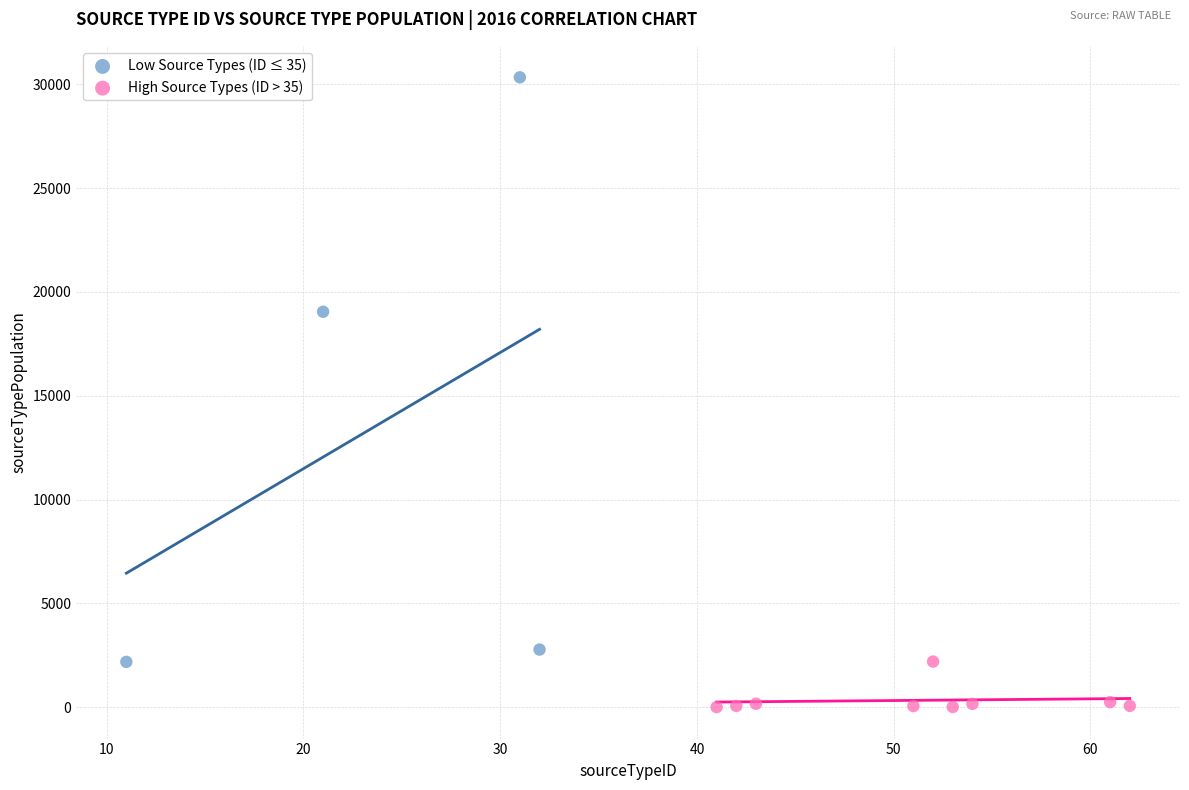

Which series contains the highest Y value?

Low Source Types (ID ≤ 35)